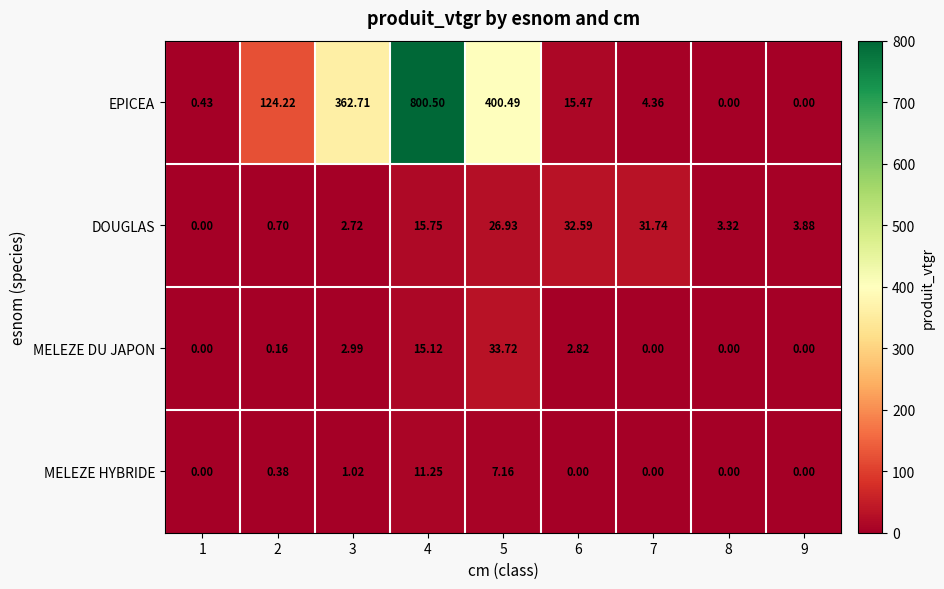

At how many categories does at least one series exceed 328?

3